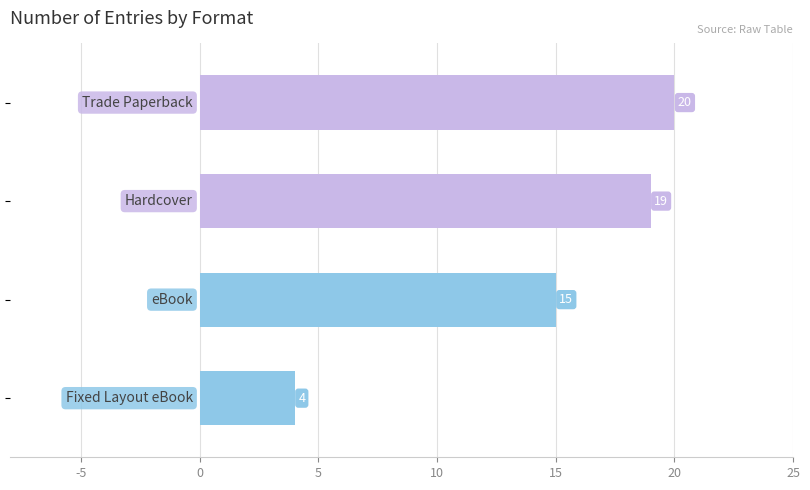

Reading top to bottom, transcribe all the data shown in this chart.

20	19	15	4